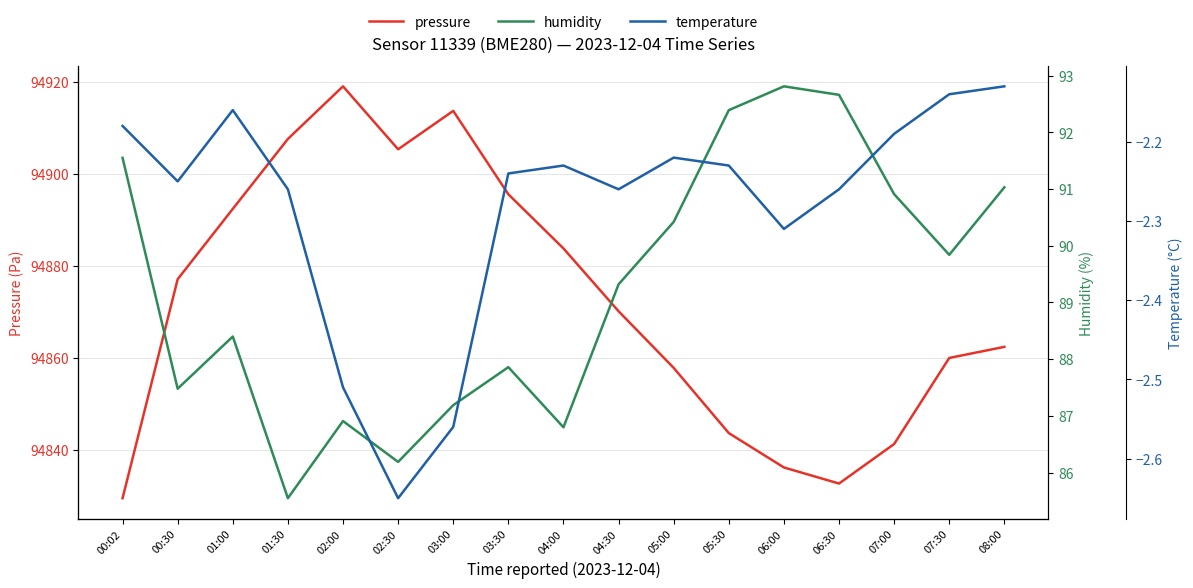

What is the sum of all pressure values?

1612827.9